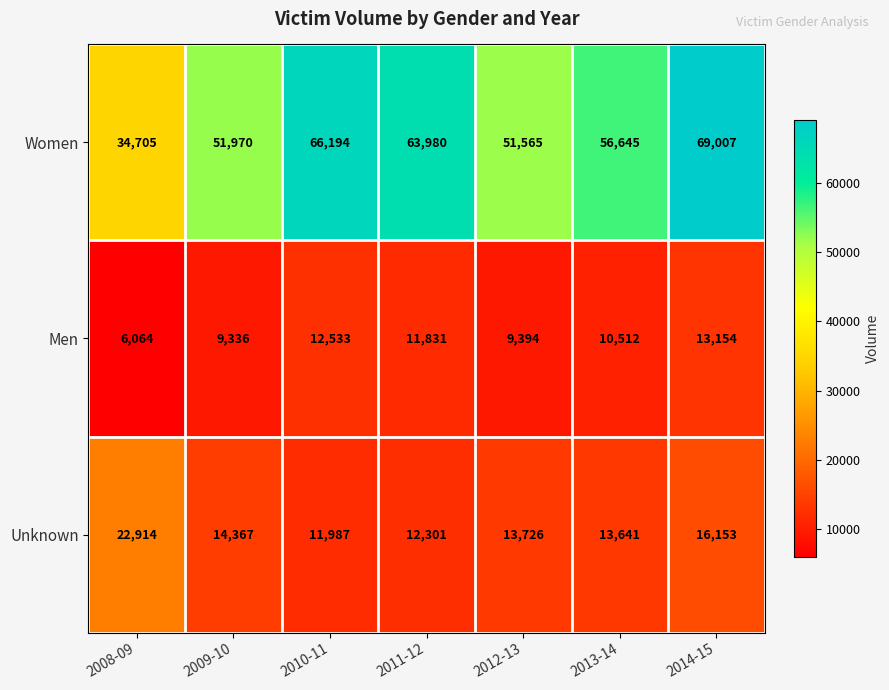

Is it true that Women equals 51970 at 2009-10?

True